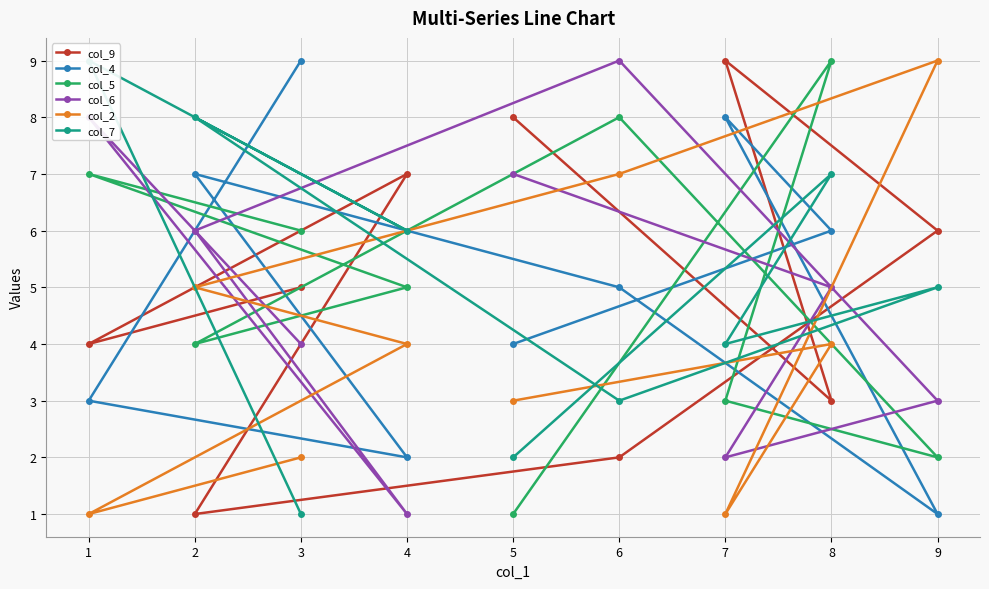

Which category has the lowest value in the col_5 series?

5